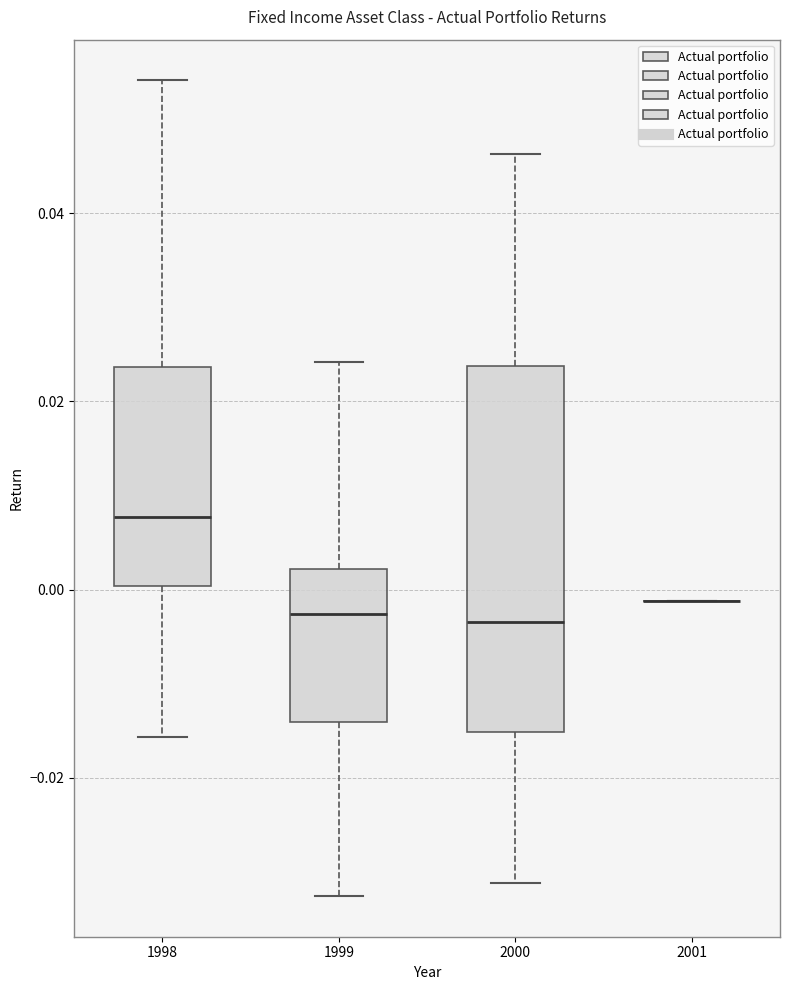

Reading left to right, transcribe this box plot: for each box, give where its median line is, the range the box spans, and where its two whiskers end, as read against the y-axis. The values are not printed on the chart, so give them approximately, as read against the axis.

1998: median 0.008, box 0.000 to 0.024, whiskers -0.016 to 0.054
1999: median -0.002, box -0.014 to 0.002, whiskers -0.032 to 0.024
2000: median -0.004, box -0.016 to 0.024, whiskers -0.032 to 0.046
2001: box collapsed to a line at -0.002, whiskers -0.002 to -0.002